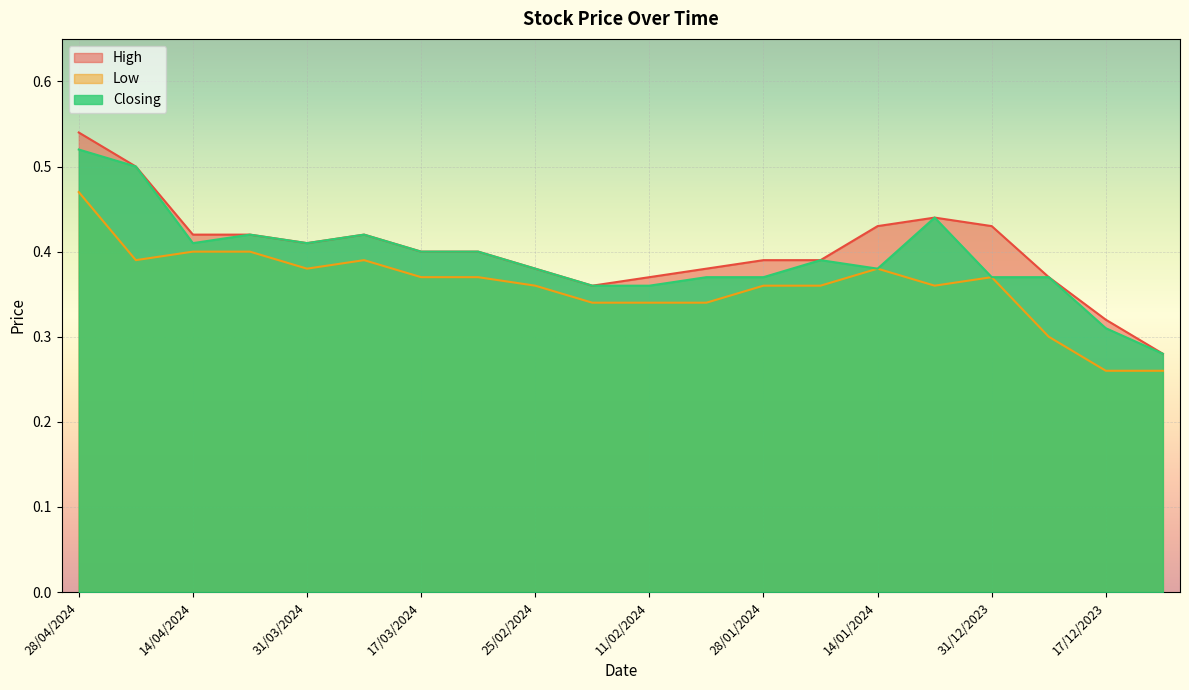

Does the chart display data point markers on the line(s)?

No